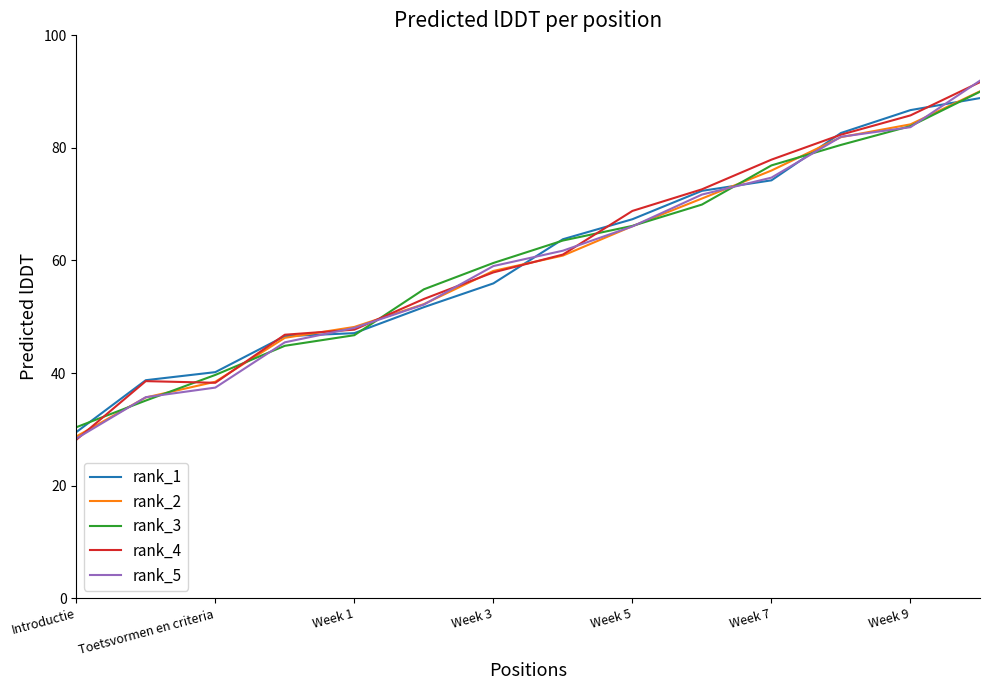

What is the greatest value displayed?

91.9